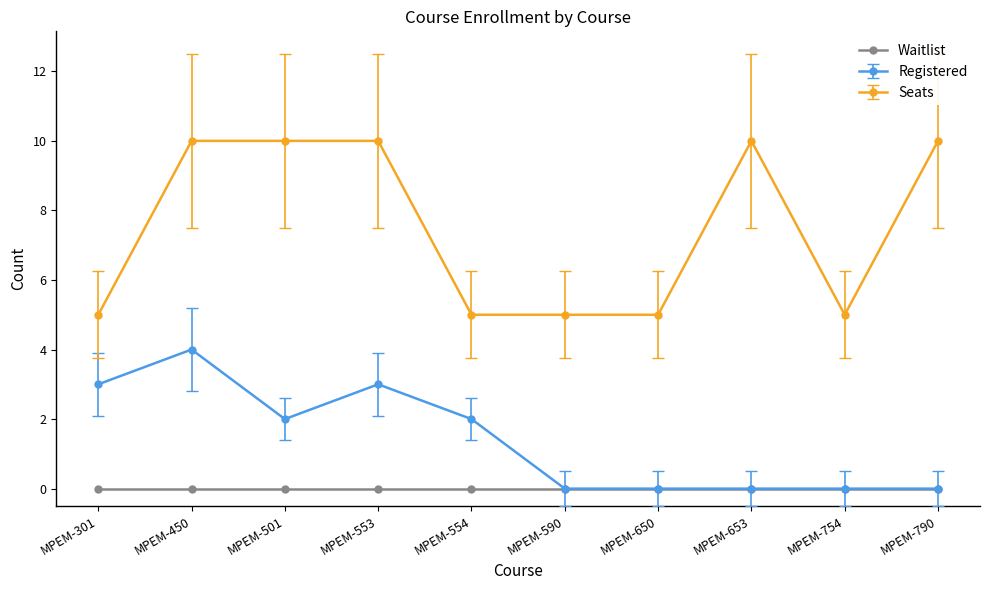

Rank the series by their average value, from lowest to highest.

Waitlist, Registered, Seats